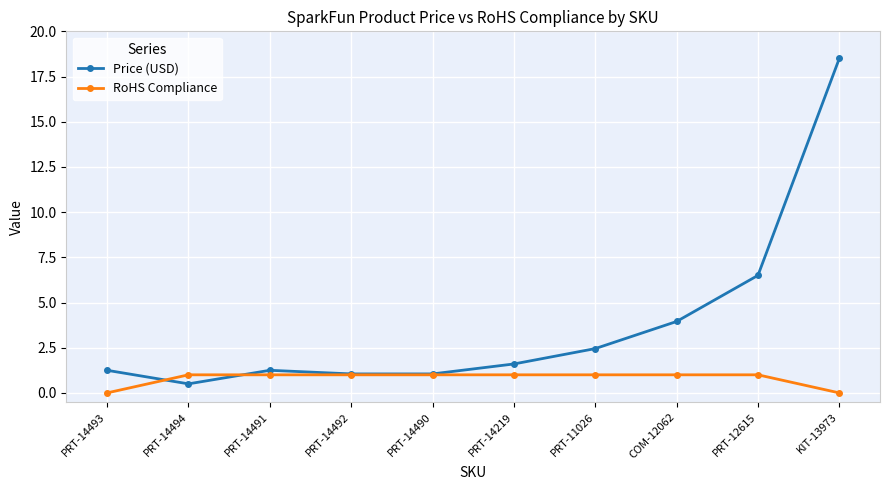

What is the sum of all Price (USD) values?

38.1